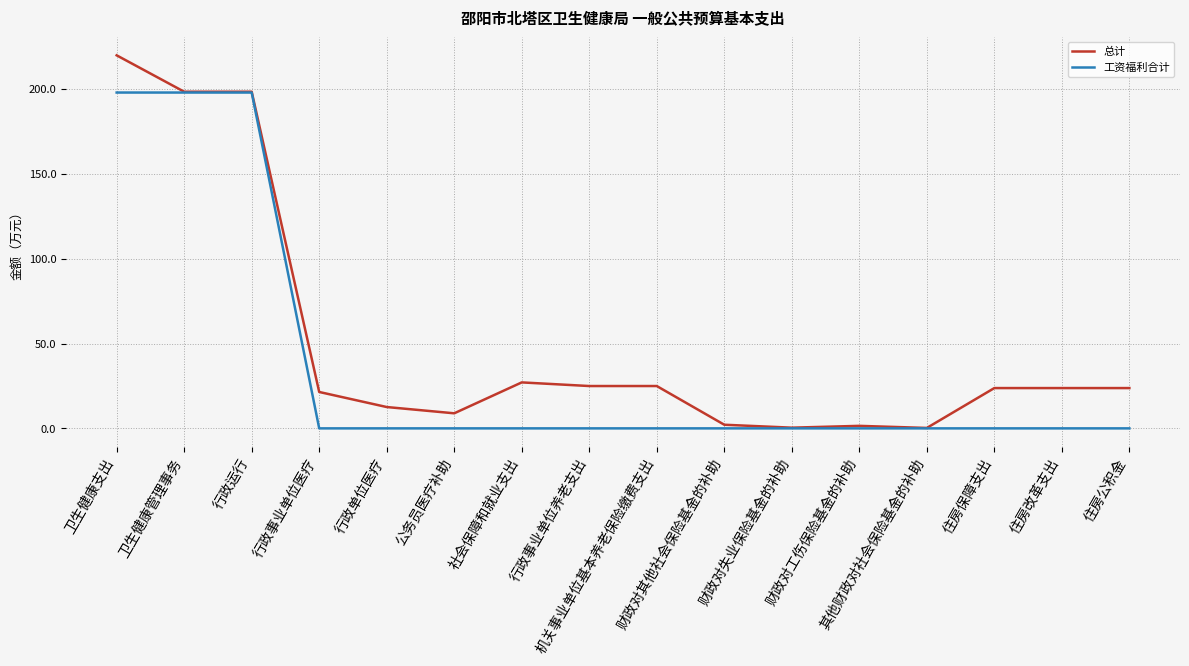

Which series has the largest range (max minus min)?

总计